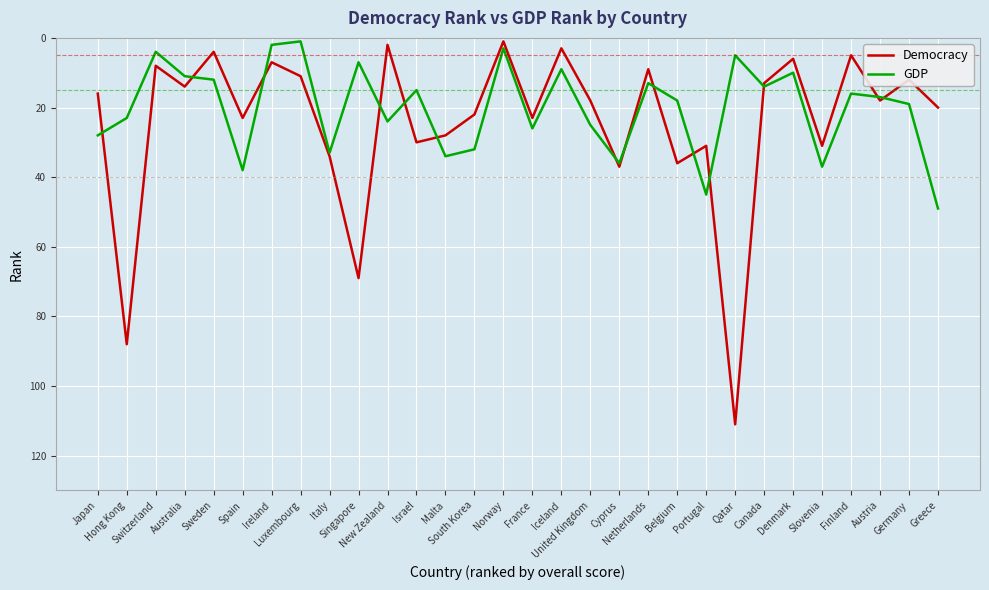

Which series has the largest range (max minus min)?

Democracy